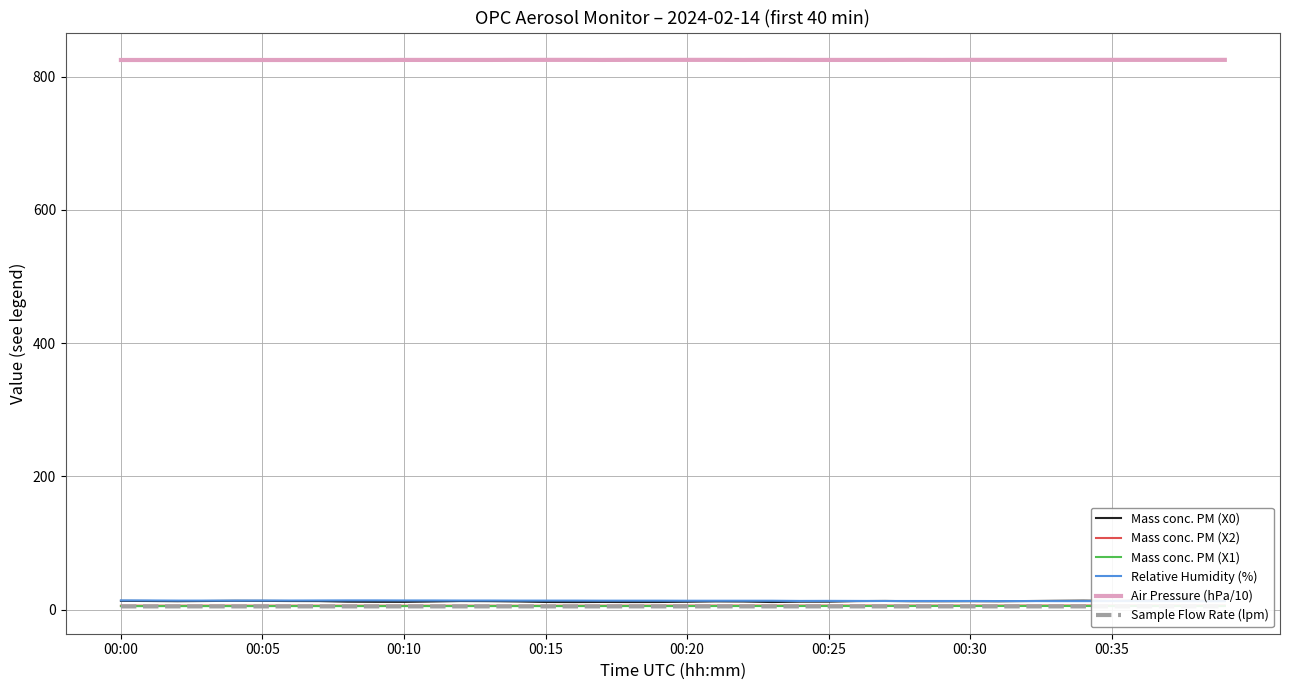

Reading right to left, what are all the values shown in this chart?

Mass conc. PM (X0): 13.2	13.5	14.3	13.8	13.2	13.6	13.4	13.0	12.7	12.8	12.7	12.8	13.2	12.9	12.1	12.1	11.5	12.3	12.5	12.0	11.6	11.5	11.7	11.5	11.6	12.4	12.9	13.0	12.3	11.8	11.8	12.1	13.0	13.0	13.2	13.4	13.1	12.8	13.1	13.2
Mass conc. PM (X2): 6.3	6.3	6.3	6.3	6.3	6.2	6.2	6.2	6.2	6.2	6.2	6.2	6.2	6.2	6.2	6.2	6.2	6.2	6.2	6.2	6.2	6.1	6.1	6.1	6.0	6.0	6.1	6.1	6.1	6.0	6.1	6.1	6.1	6.1	6.1	6.1	6.1	6.1	6.1	6.1
Mass conc. PM (X1): 5.5	5.5	5.5	5.5	5.6	5.6	5.6	5.6	5.6	5.6	5.6	5.6	5.6	5.5	5.5	5.5	5.5	5.5	5.5	5.5	5.5	5.5	5.5	5.4	5.4	5.4	5.5	5.5	5.5	5.4	5.4	5.4	5.4	5.5	5.4	5.4	5.4	5.4	5.4	5.4
Relative Humidity (%): 12.8	12.8	12.9	12.9	13.0	12.9	12.9	13.0	13.0	13.1	13.1	13.1	13.1	13.2	13.3	13.2	13.5	13.5	13.5	13.5	13.6	13.6	13.6	13.7	13.7	13.7	13.8	13.8	13.9	13.9	14.0	14.0	13.9	13.8	13.8	13.7	13.7	13.7	13.9	14.0
Air Pressure (hPa/10): 825.3	825.3	825.3	825.3	825.3	825.3	825.3	825.3	825.3	825.3	825.2	825.3	825.2	825.2	825.2	825.2	825.3	825.2	825.3	825.3	825.3	825.3	825.2	825.3	825.3	825.3	825.2	825.2	825.2	825.2	825.1	825.1	825.1	825.1	825.1	825.1	825.1	825.1	825.1	825.1
Sample Flow Rate (lpm): 5.0	5.0	5.0	5.0	5.0	5.0	5.0	5.0	5.0	5.0	5.0	5.0	5.0	5.0	5.0	5.0	5.0	5.0	5.0	5.0	5.0	5.0	5.0	5.0	5.0	5.0	5.0	5.0	5.0	5.0	5.0	5.0	5.0	5.0	5.0	5.0	5.0	5.0	5.0	5.0